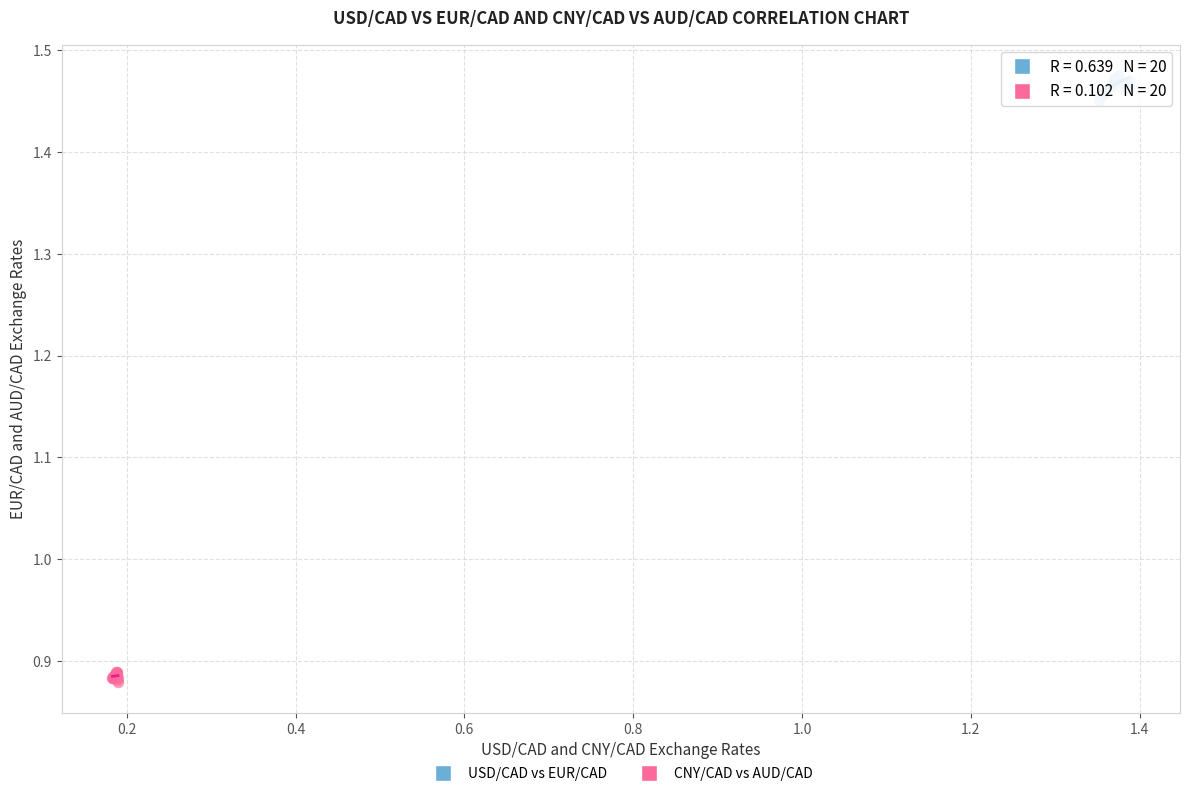

Which series reaches the minimum Y coordinate?

CNY/CAD vs AUD/CAD